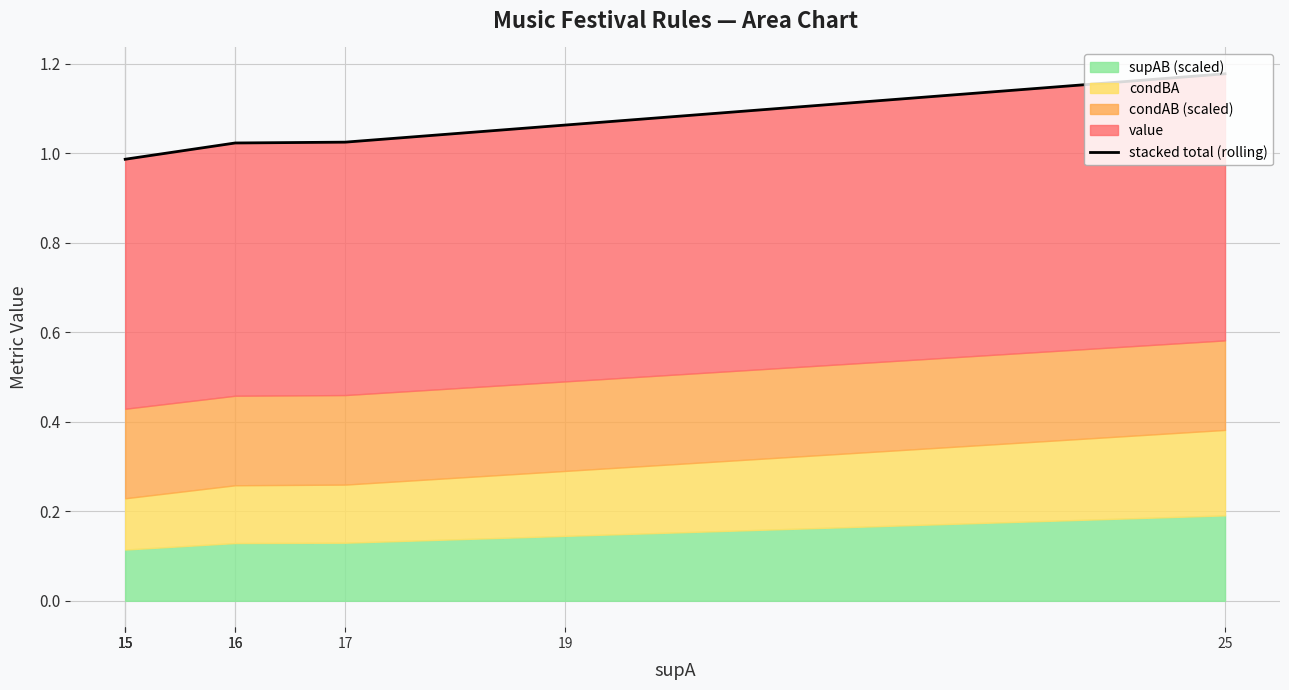

What is the smallest value displayed?

1.0